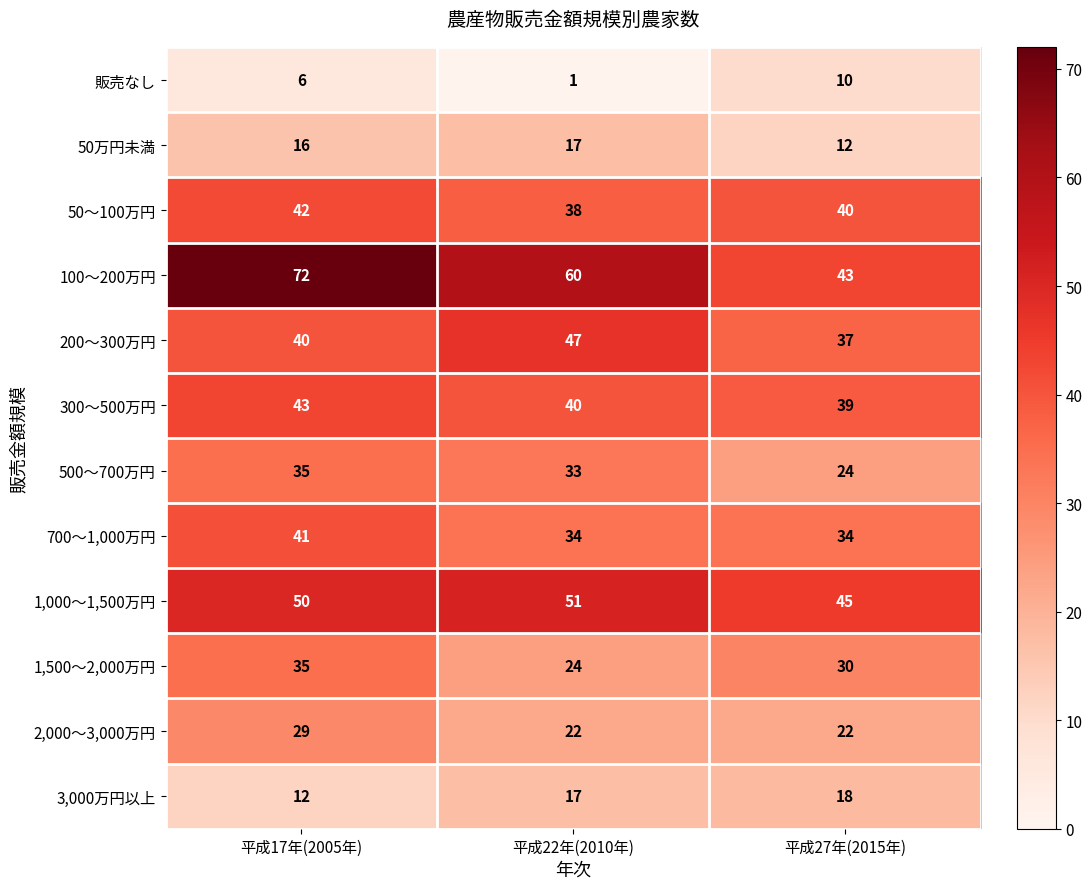

Is it true that 1,500～2,000万円 equals 23 at 平成17年(2005年)?

False